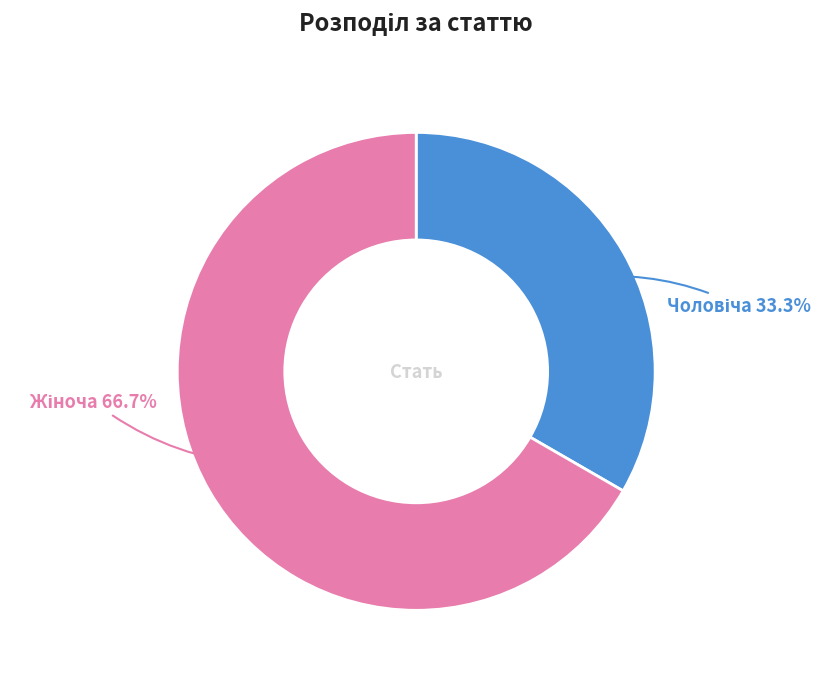

Does any single category account for the majority?

Yes